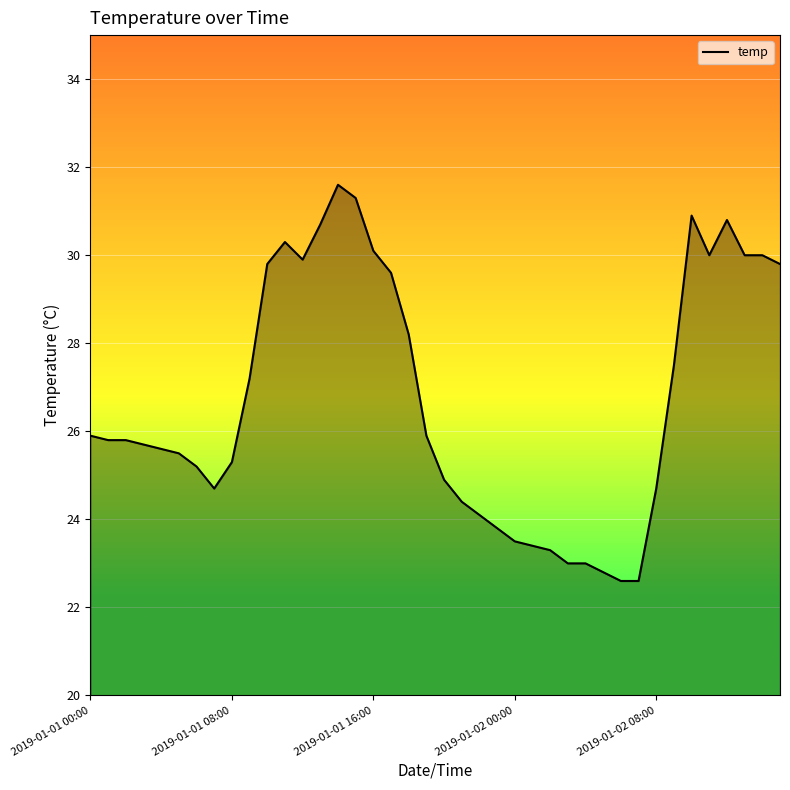

What is the maximum value shown in the chart?

31.6